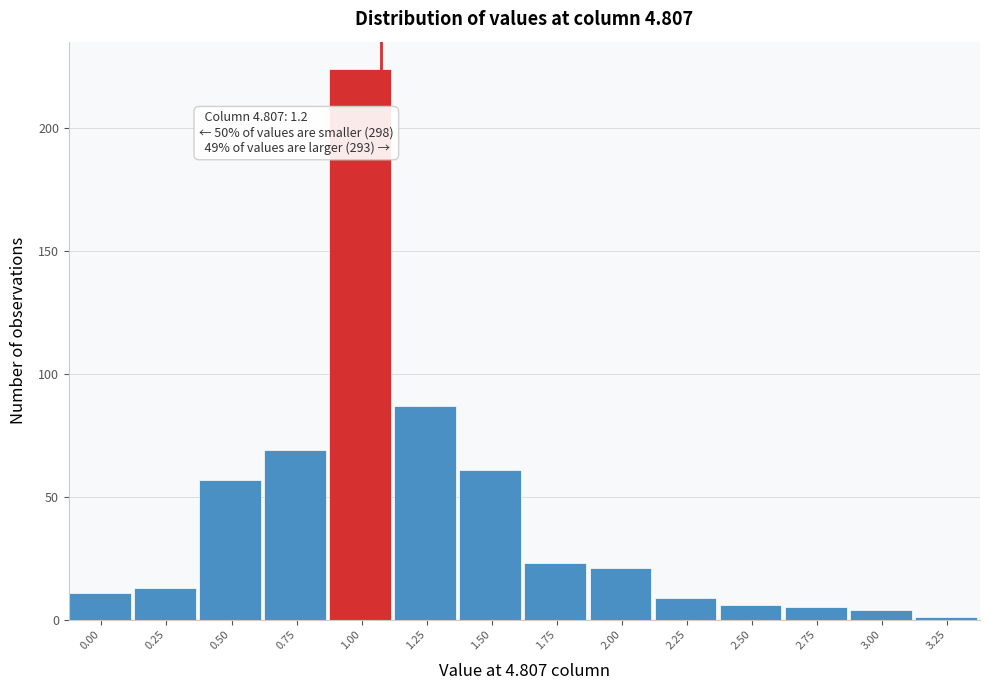

Reading right to left, transcribe all the data shown in this chart.

3.25=1	3.00=4	2.75=5	2.50=6	2.25=9	2.00=21	1.75=23	1.50=61	1.25=87	1.00=224	0.75=69	0.50=57	0.25=13	0.00=11